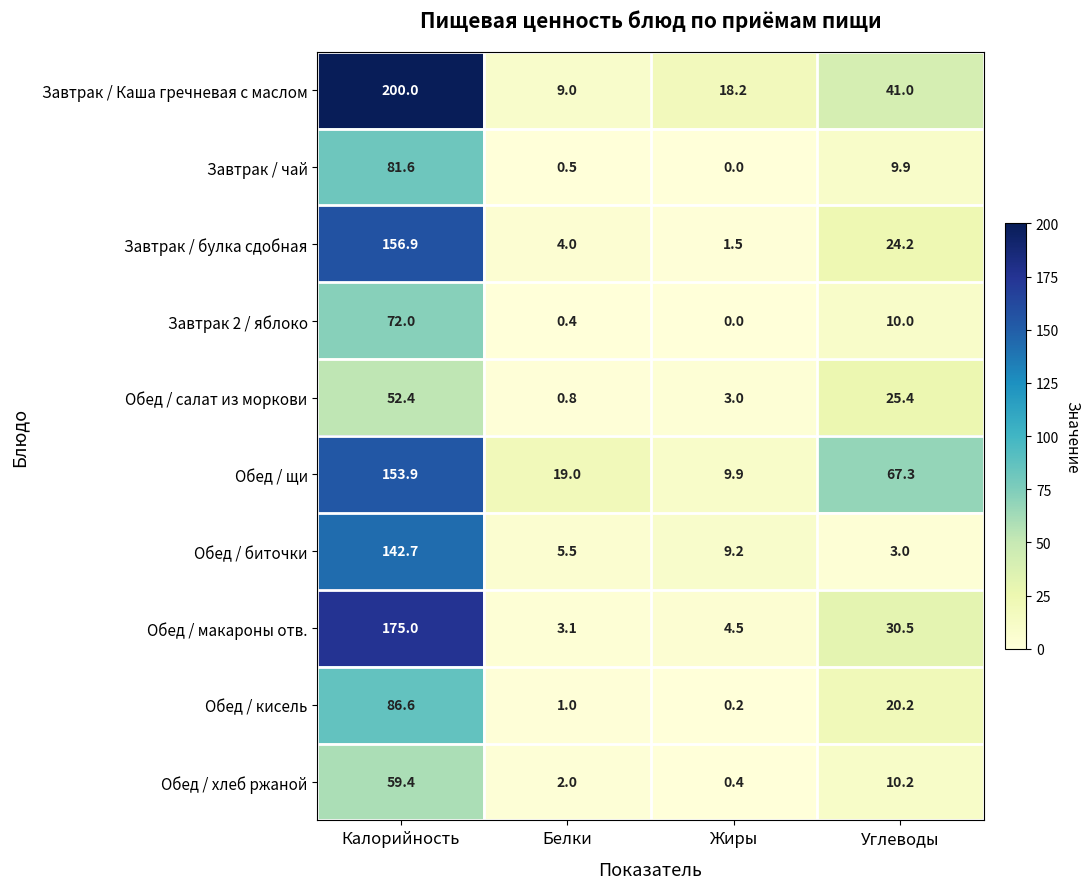

The Обед / макароны отв. series shows 4.5 at Жиры. True or false?

True